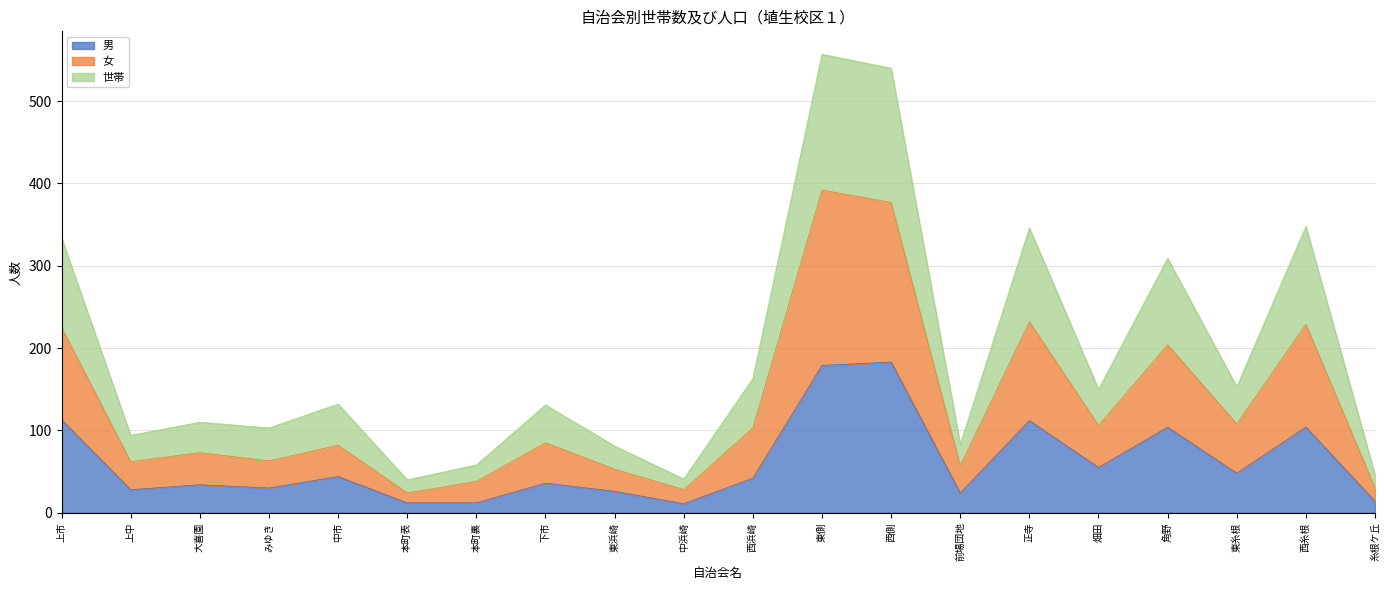

Reading left to right, list all the values displayed in this chart.

男: 113	28	34	30	44	12	12	36	26	11	42	179	183	24	112	55	104	48	104	14
女: 225	62	73	63	82	24	38	85	53	28	103	392	377	57	232	106	204	108	229	30
世帯: 334	94	110	103	132	40	58	131	81	41	163	557	540	83	346	150	309	153	348	46